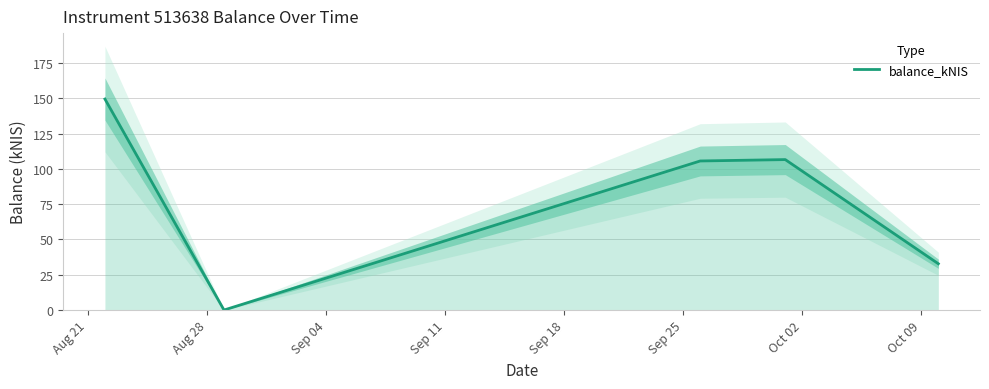

How many data points are less than 105?

2